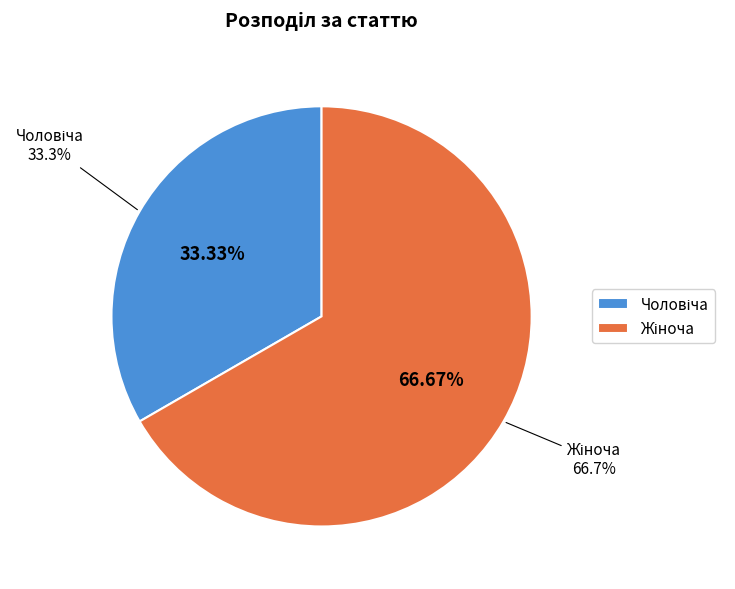

To the nearest percent, what is the combined percentage of Жіноча and Чоловіча?

100%